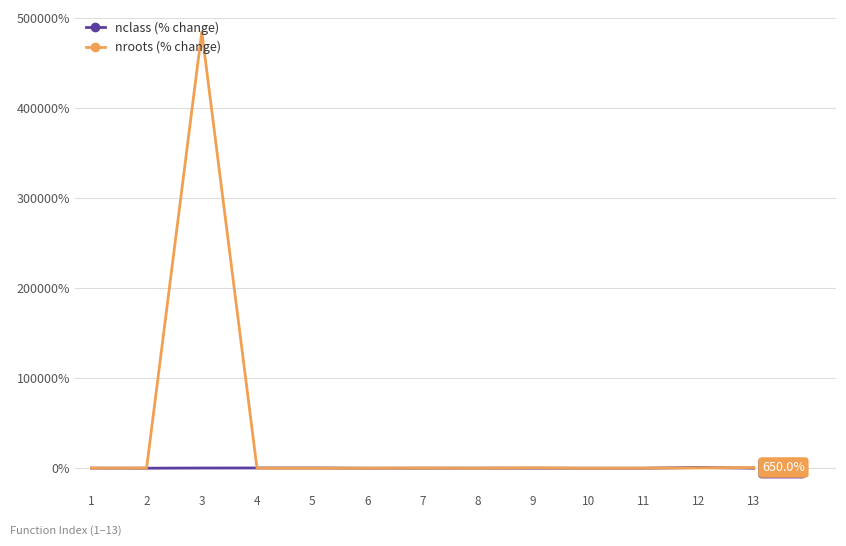

Reading left to right, transcribe all the data shown in this chart.

nclass (% change from base): 0.0	-83.9	109.0	159.7	159.7	-73.0	-51.9	12.8	-73.6	-96.9	-93.6	656.2	-64.2
nroots (% change from base): 0.0	111.1	484961.1	-33.3	-33.3	-27.8	100.0	-44.4	322.2	-83.3	16.7	194.4	650.0